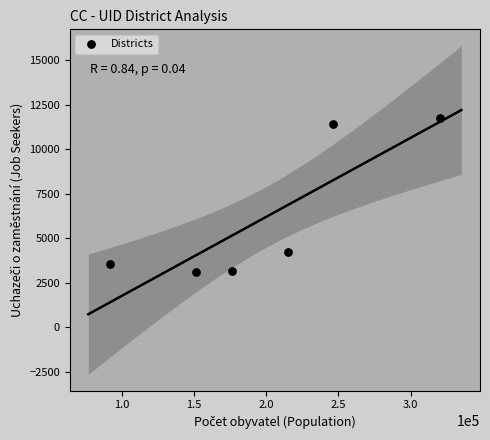

What Y value in the scatter plot is closest to 7443?

4254